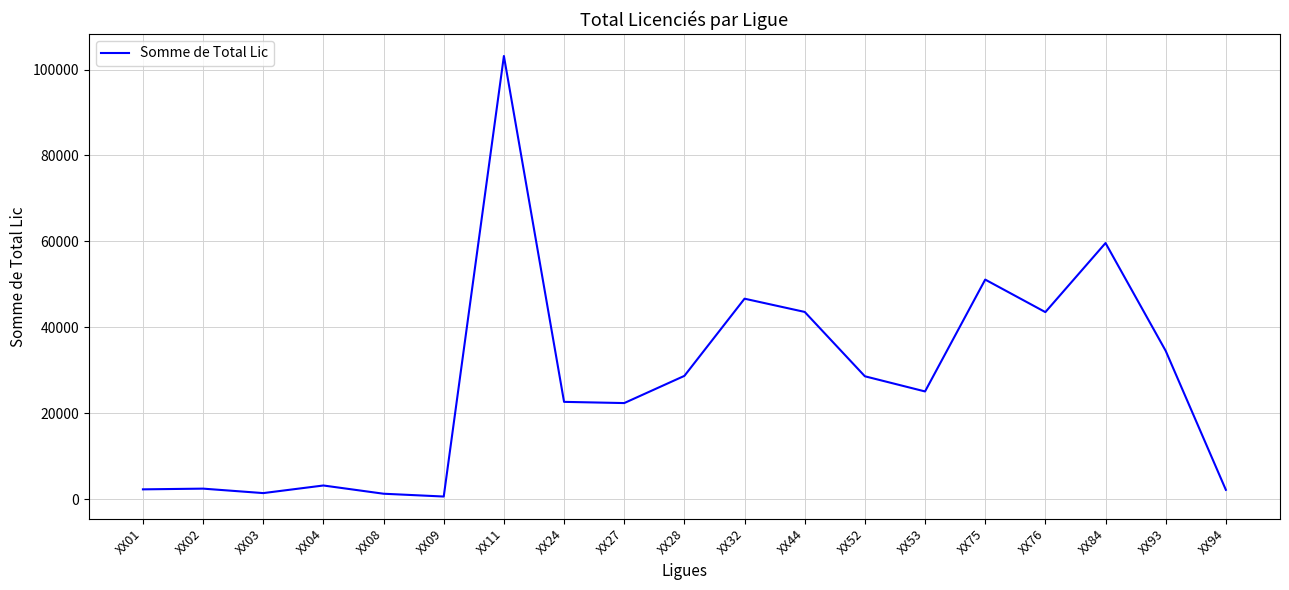

What is the sum of all values?

523572